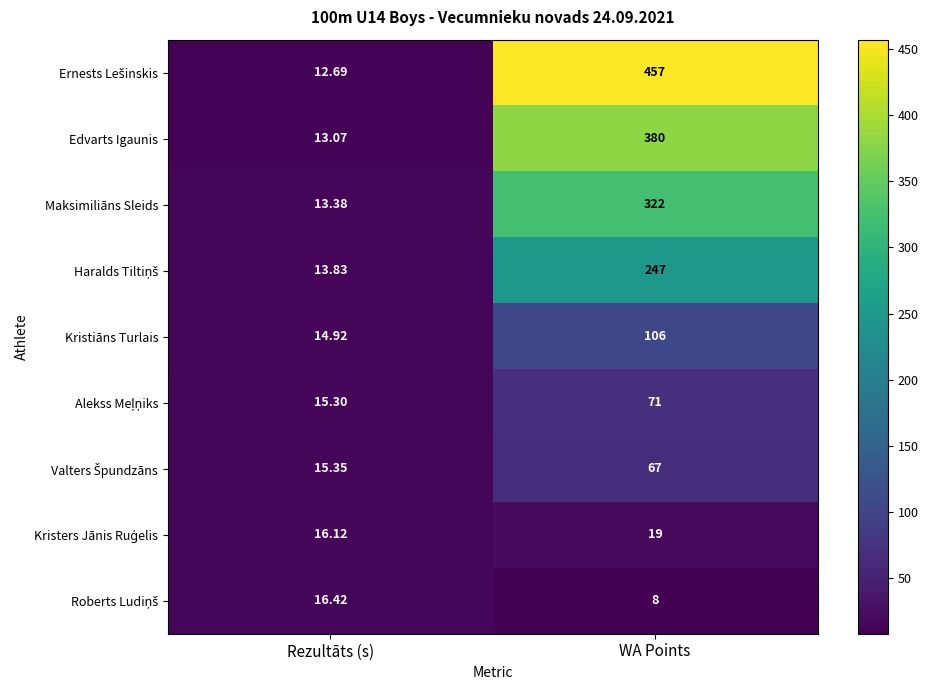

Which category has the lowest value in the Kristiāns Turlais series?

Rezultāts (s)